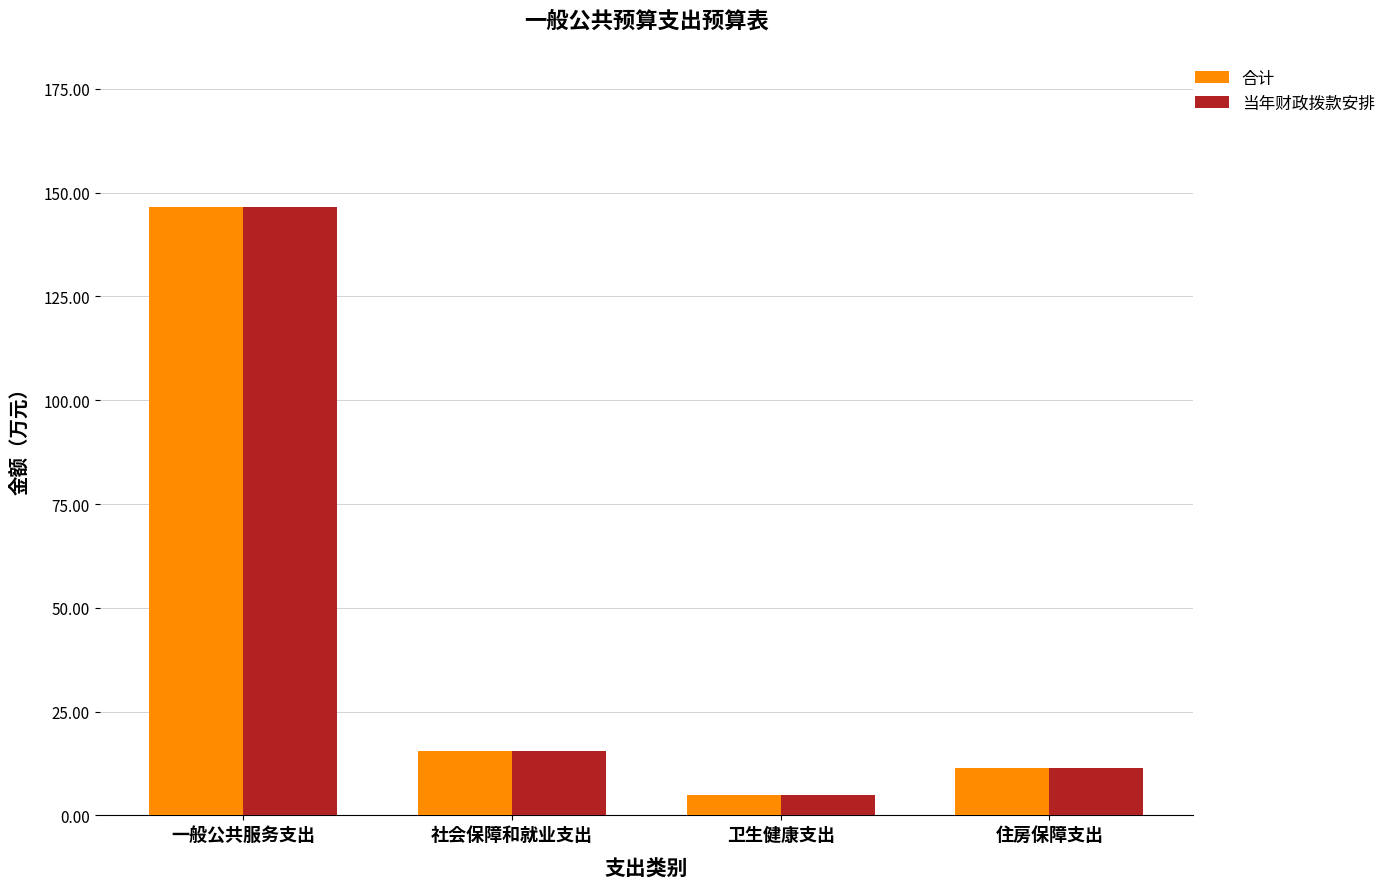

What is the label of the 4th bar from the left?

住房保障支出